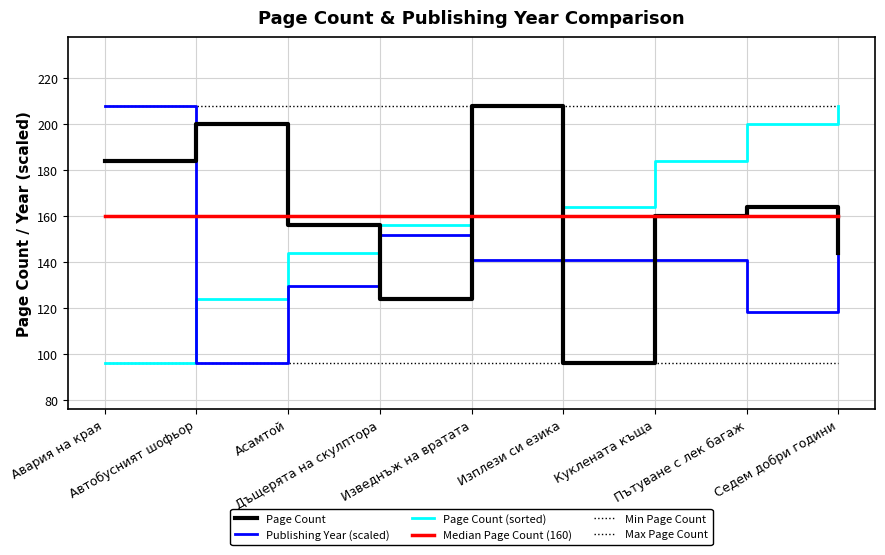

Reading left to right, extract all data points from this chart.

Page Count: 184.0	200.0	156.0	124.0	208.0	96.0	160.0	164.0	144.0
Publishing Year (scaled): 208.0	96.0	129.6	152.0	140.8	140.8	140.8	118.4	152.0
Page Count (sorted): 96.0	124.0	144.0	156.0	160.0	164.0	184.0	200.0	208.0
Median Page Count (160): 160.0	160.0	160.0	160.0	160.0	160.0	160.0	160.0	160.0
Min Page Count: 96.0	96.0	96.0	96.0	96.0	96.0	96.0	96.0	96.0
Max Page Count: 208.0	208.0	208.0	208.0	208.0	208.0	208.0	208.0	208.0